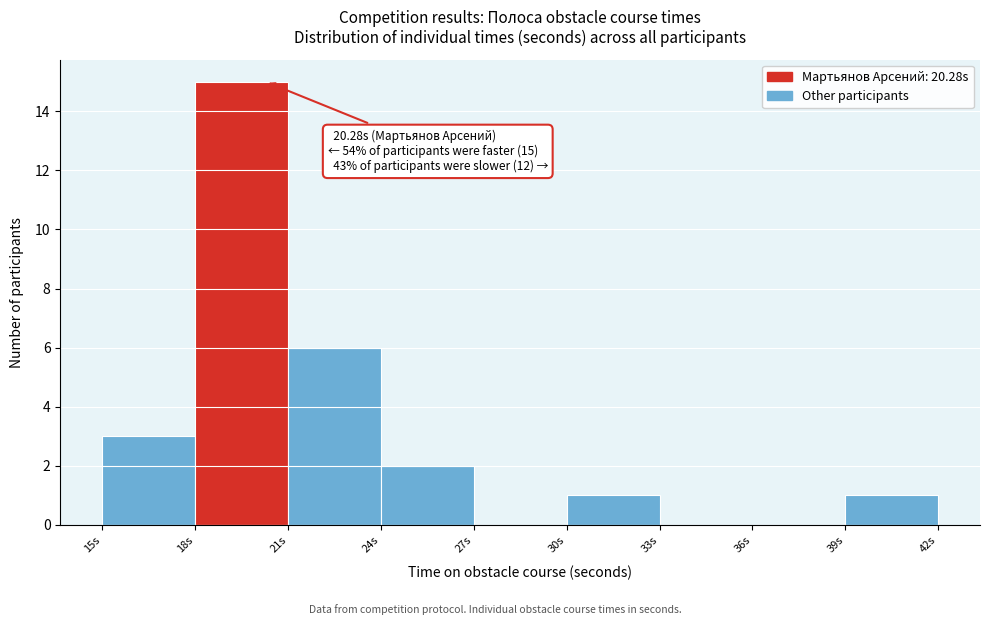

Over which range of the x-axis is the bar tallest?

18 to 21